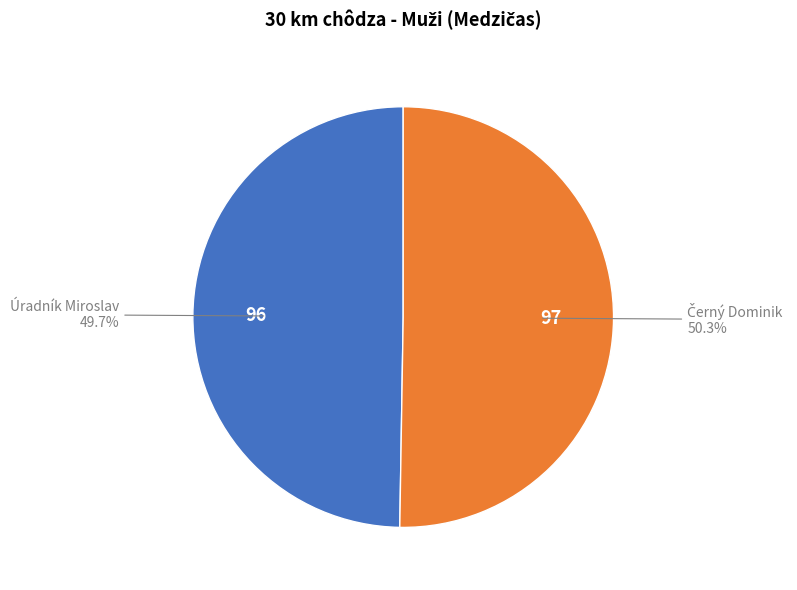

Is there any slice that represents more than half of the pie?

Yes